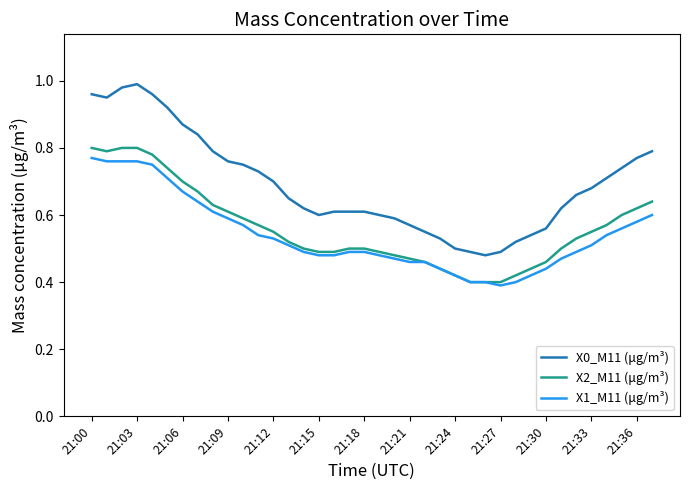

True or false: X0_M11 (μg/m³) and X1_M11 (μg/m³) intersect in this chart.

False